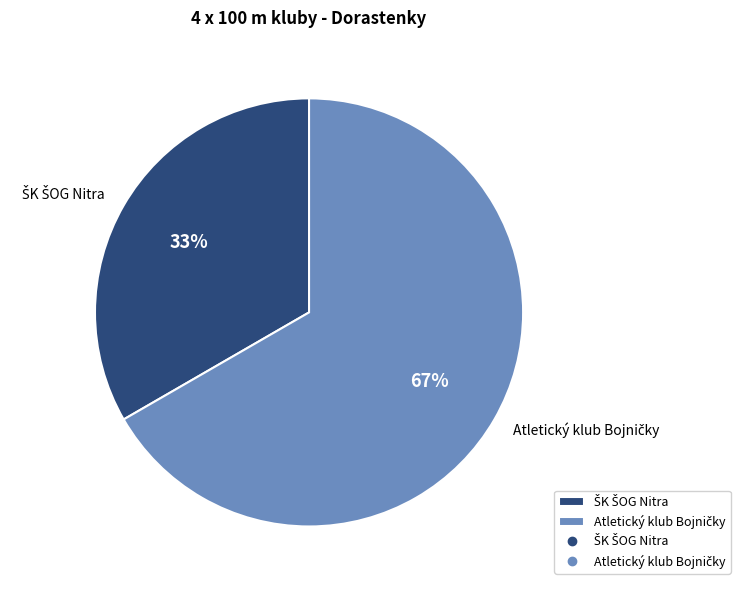

Does any single category account for the majority?

Yes